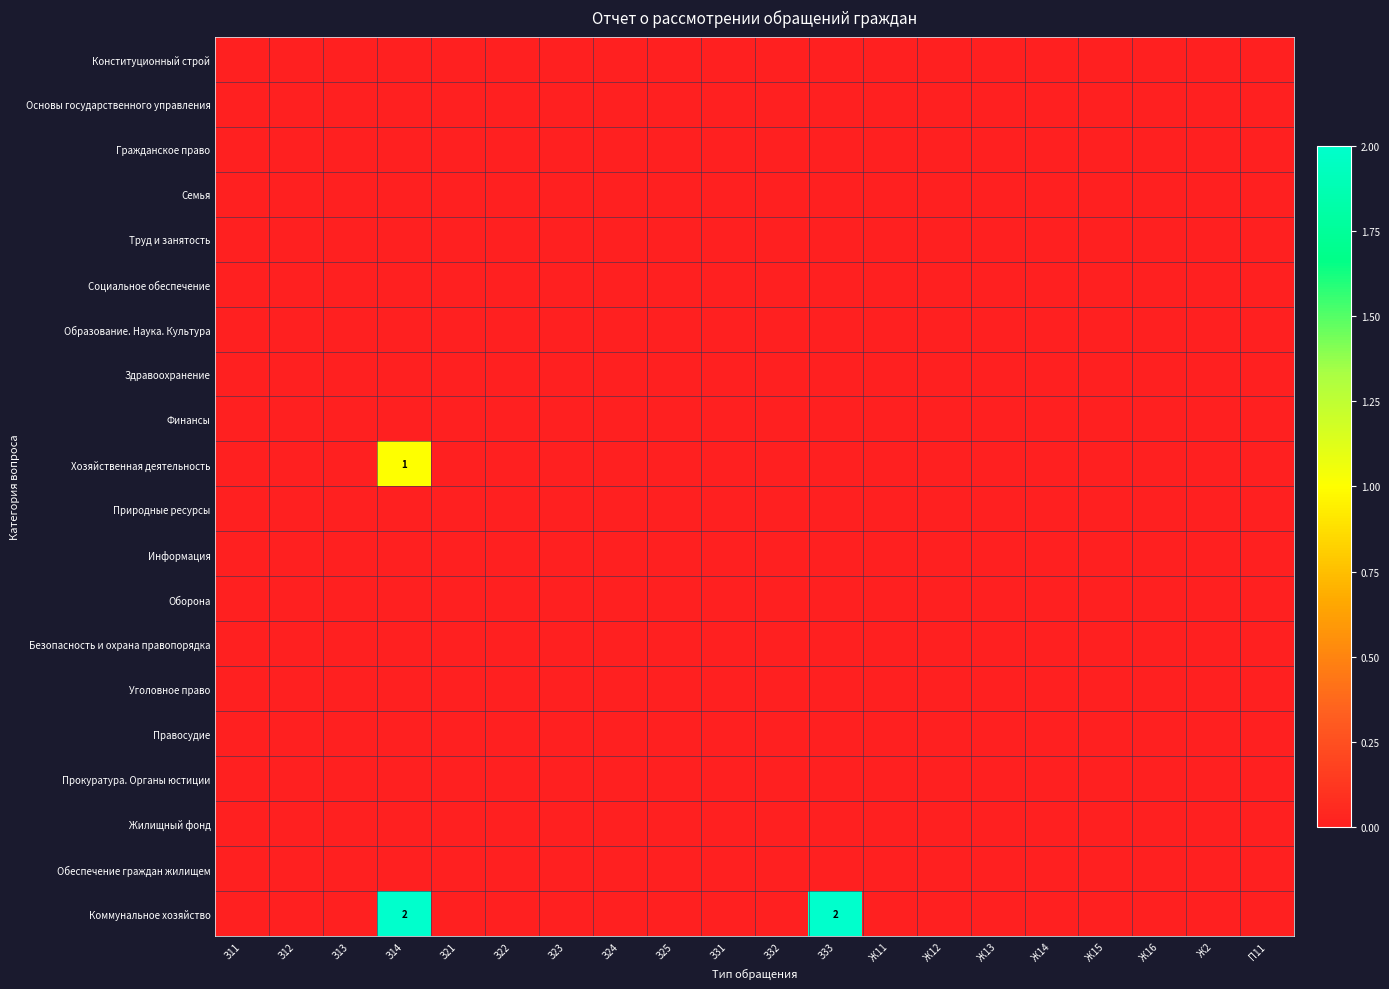

Which category has the lowest value in the Основы государственного управления series?

З11